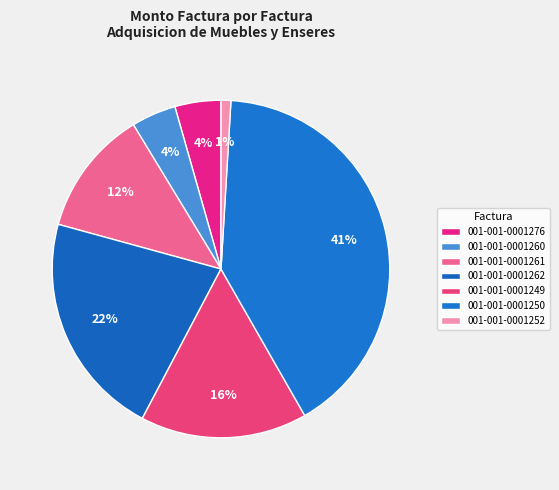

Between 001-001-0001276 and 001-001-0001260, which is larger?

001-001-0001276